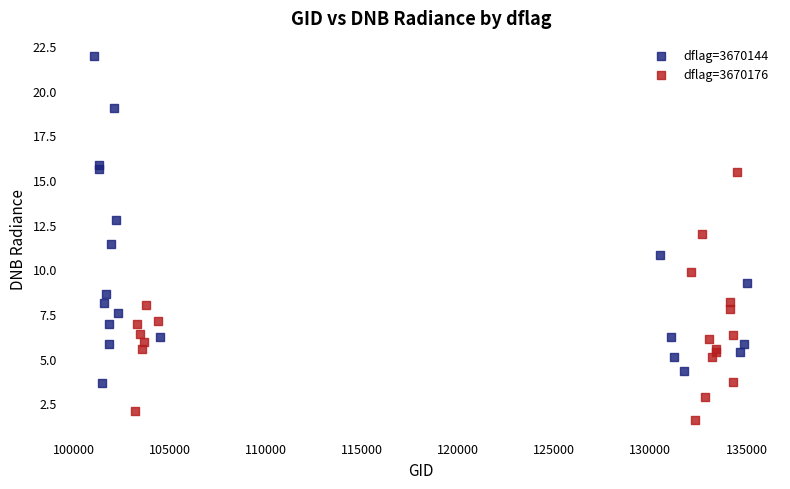

Which series has the widest spread of Y values?

dflag=3670144